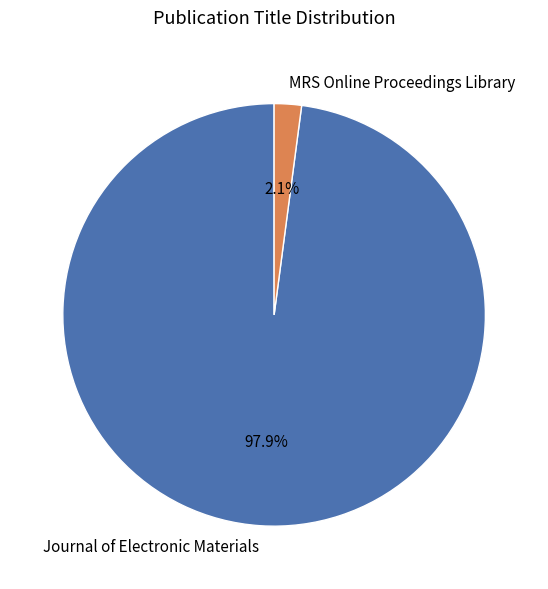

Which category accounts for the majority?

Journal of Electronic Materials